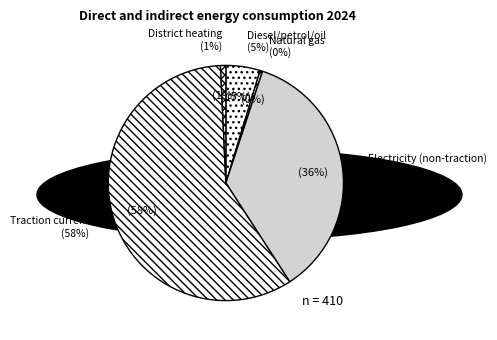

Which category has the biggest portion of the pie?

Traction current